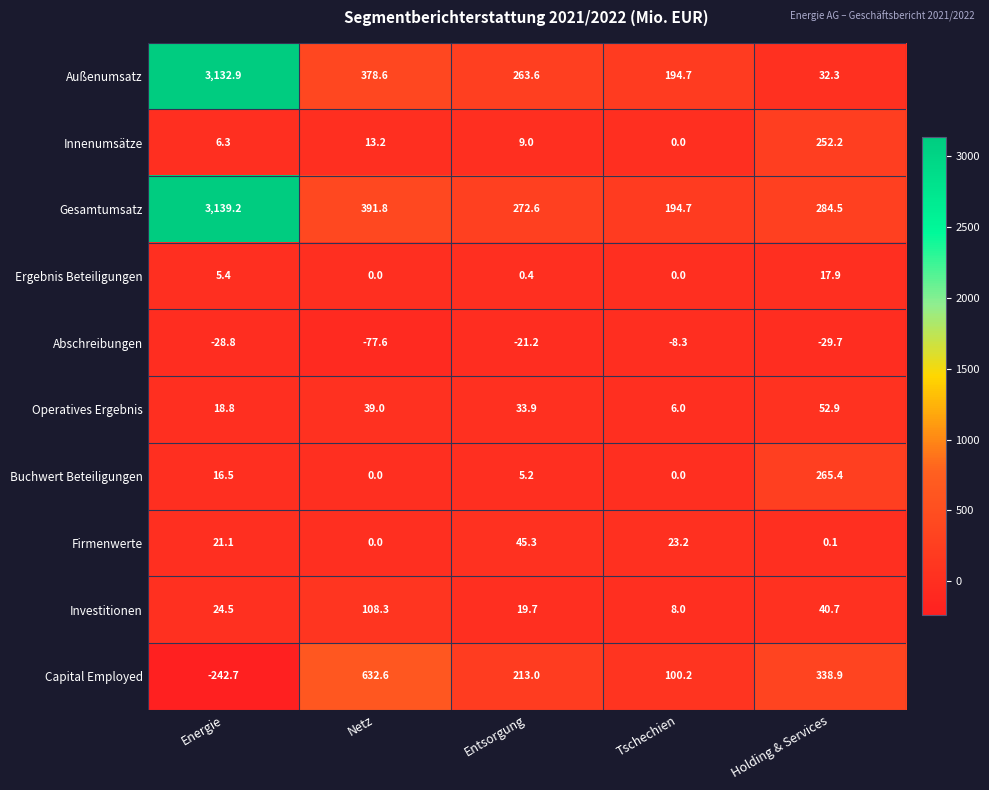

What is the spread (max minus min) of values at Entsorgung?

293.8